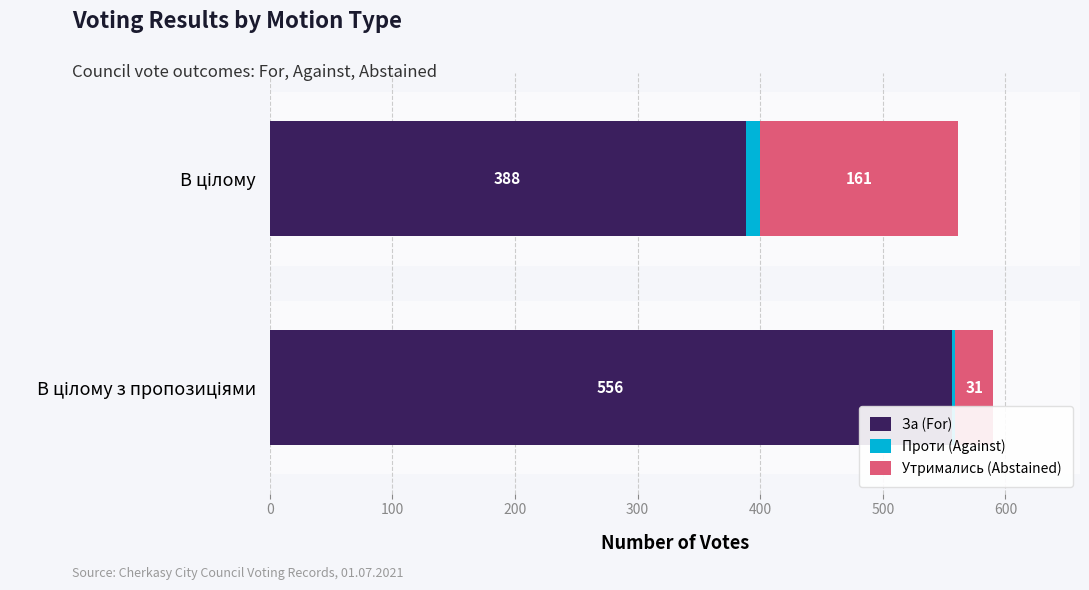

What is the highest value of the За (For) series?

556